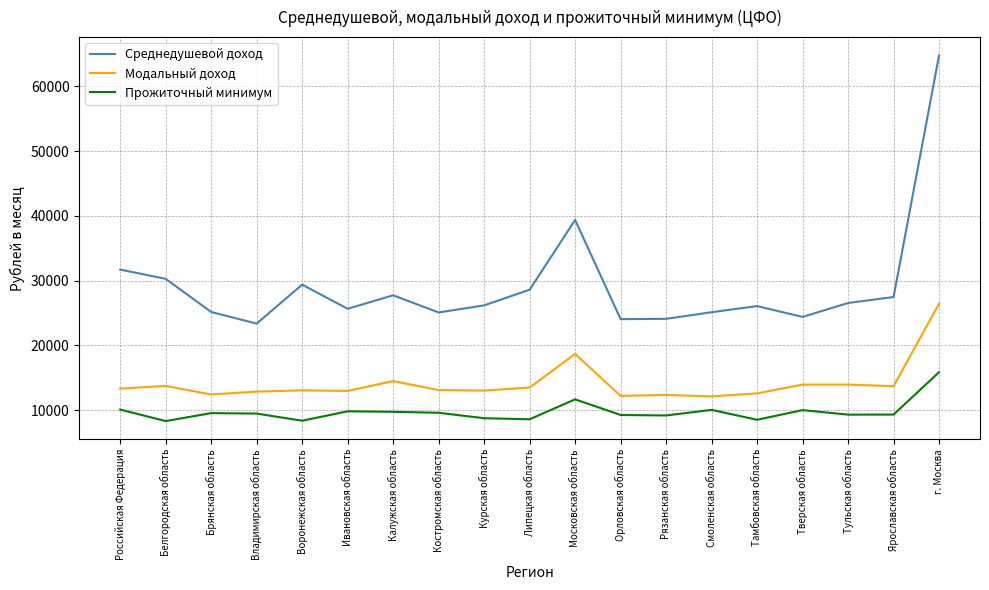

What is the maximum value for Прожиточный минимум?

15865.0